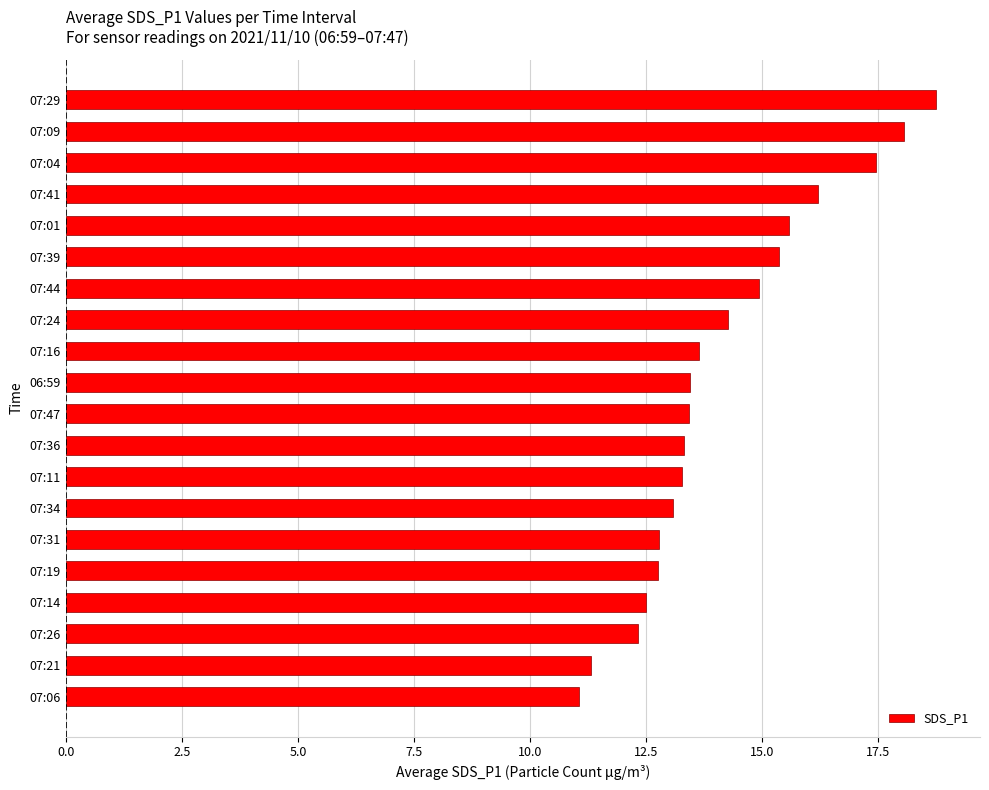

Approximately how many times larger is the value at 06:59 compared to 07:47?

1.0